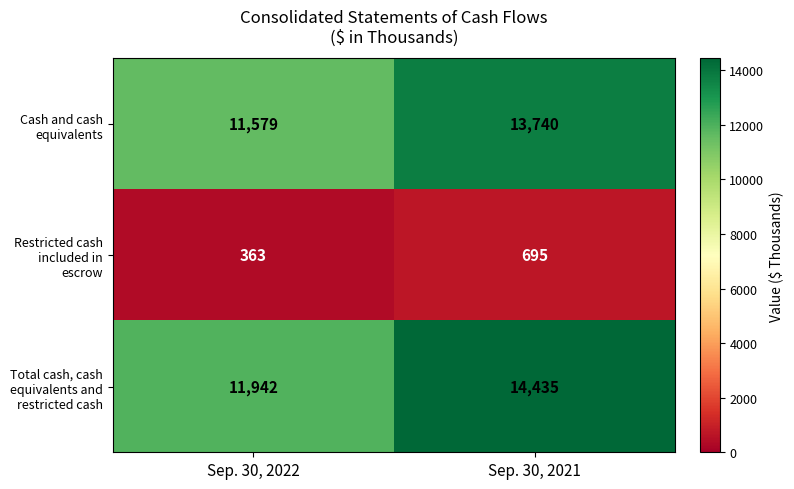

Where is Total cash, cash equivalents and restricted cash nearest to the value 13188?

Sep. 30, 2022